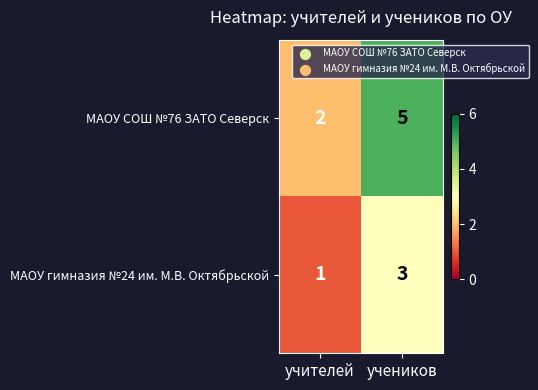

What is the total value across all series at учеников?

8